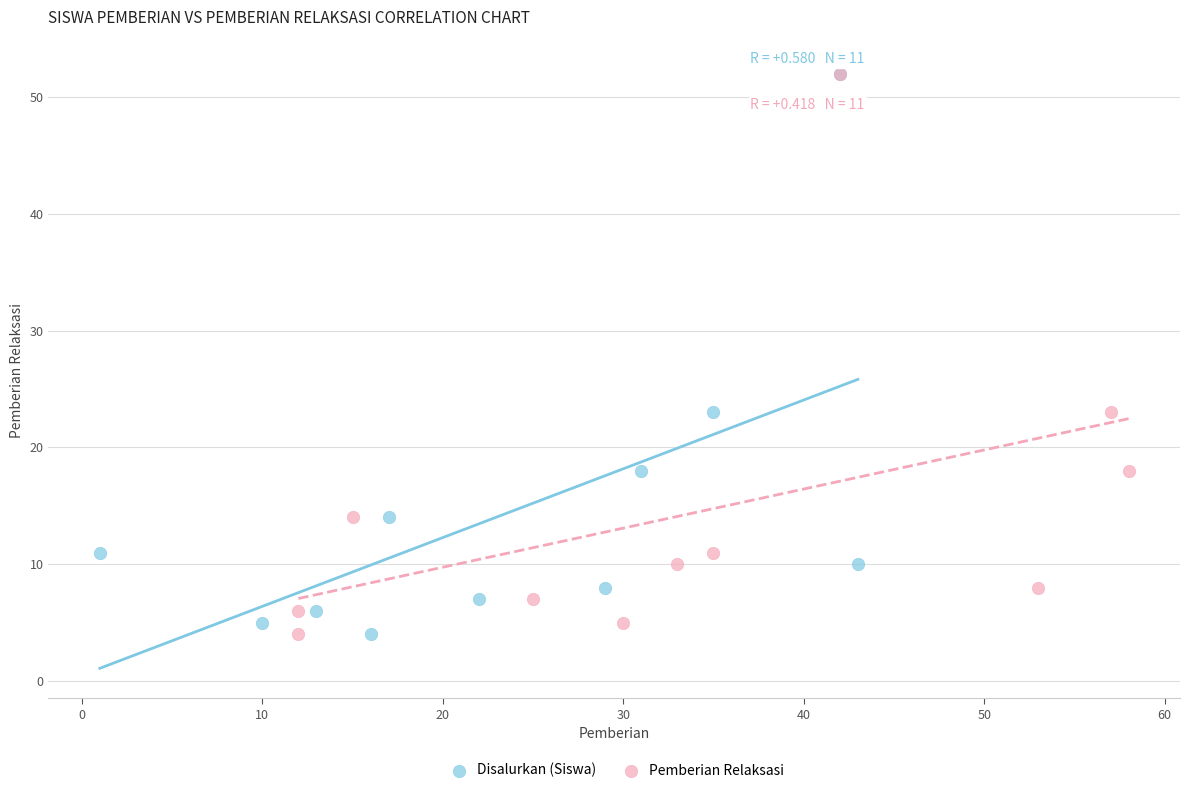

What are all the series names shown in the legend?

Disalurkan (Siswa), Pemberian Relaksasi